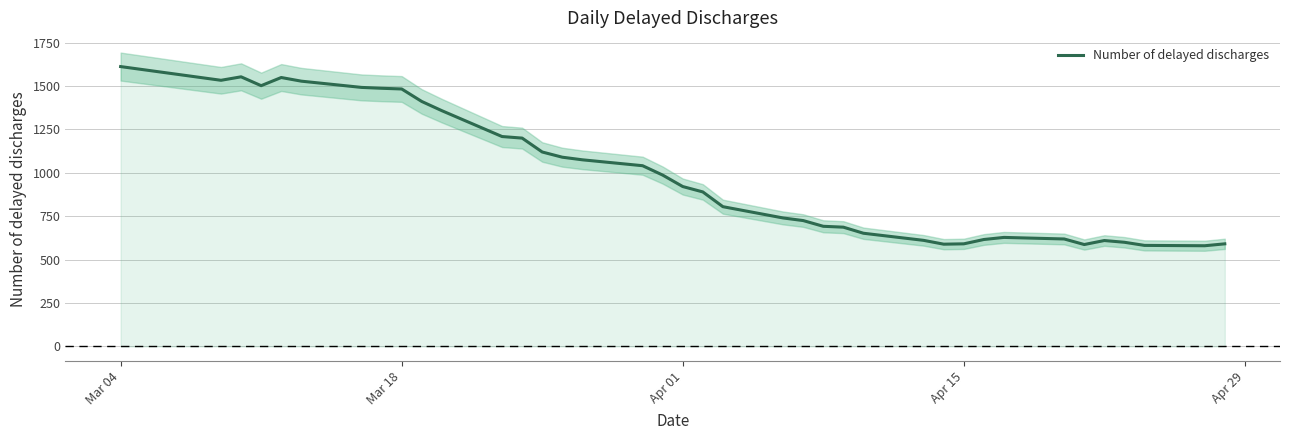

Which label corresponds to the largest value in the chart?

Mar 04